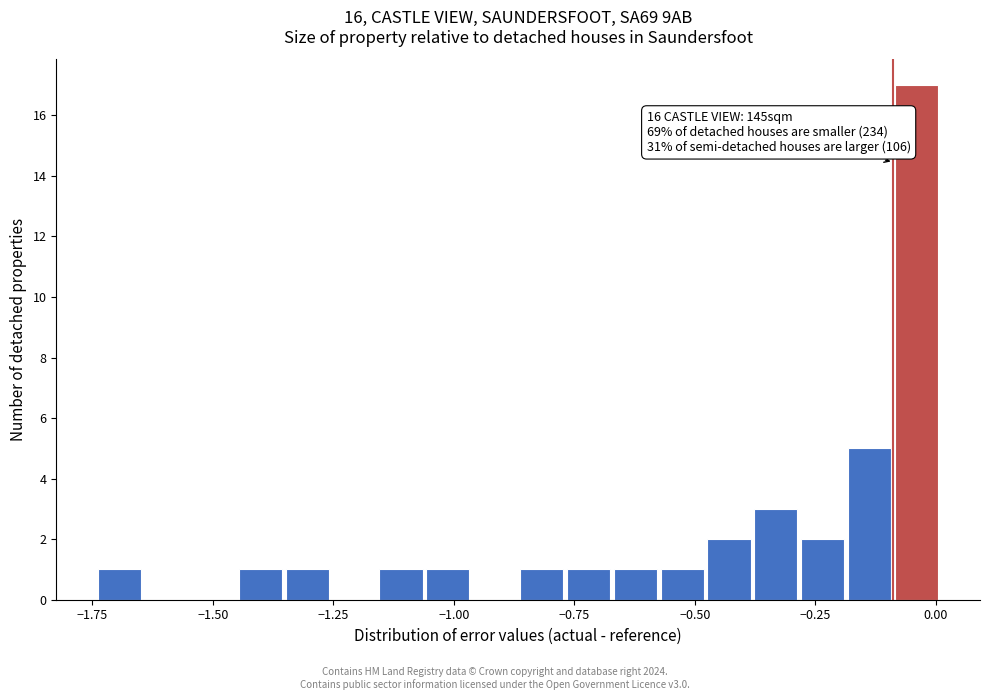

Read against the x-axis, roughly where is the centre of the tallest bar?

-0.05